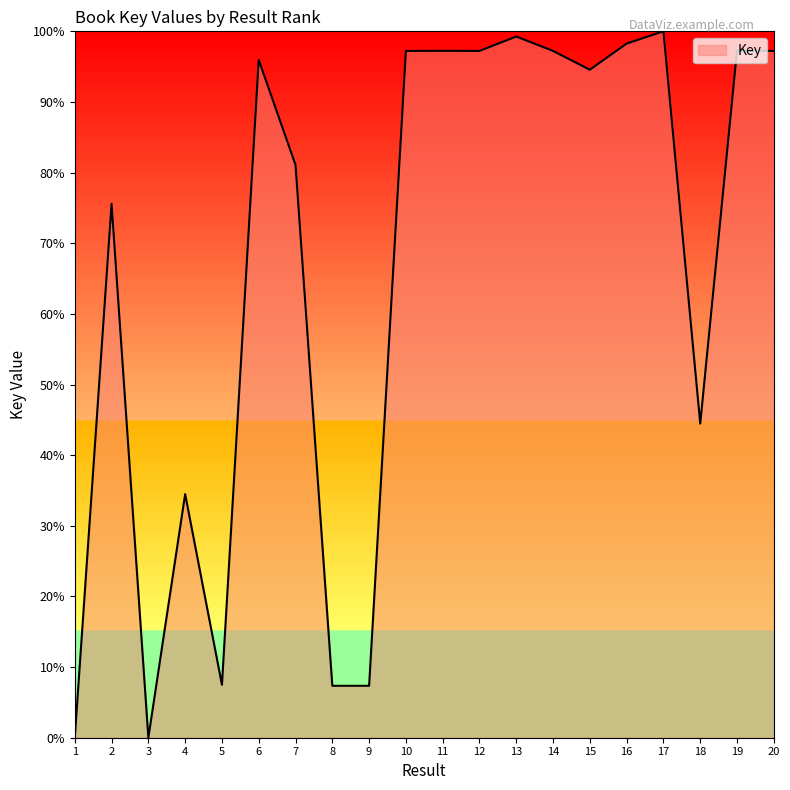

Between 20 and 5, which is larger?

20